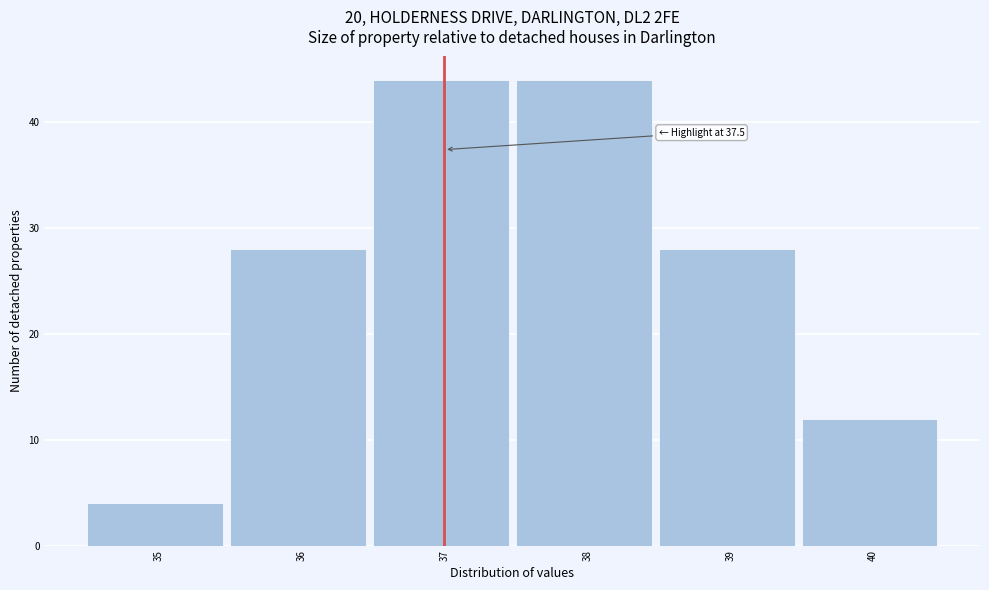

Reading right to left, list all the values displayed in this chart.

12	28	44	44	28	4